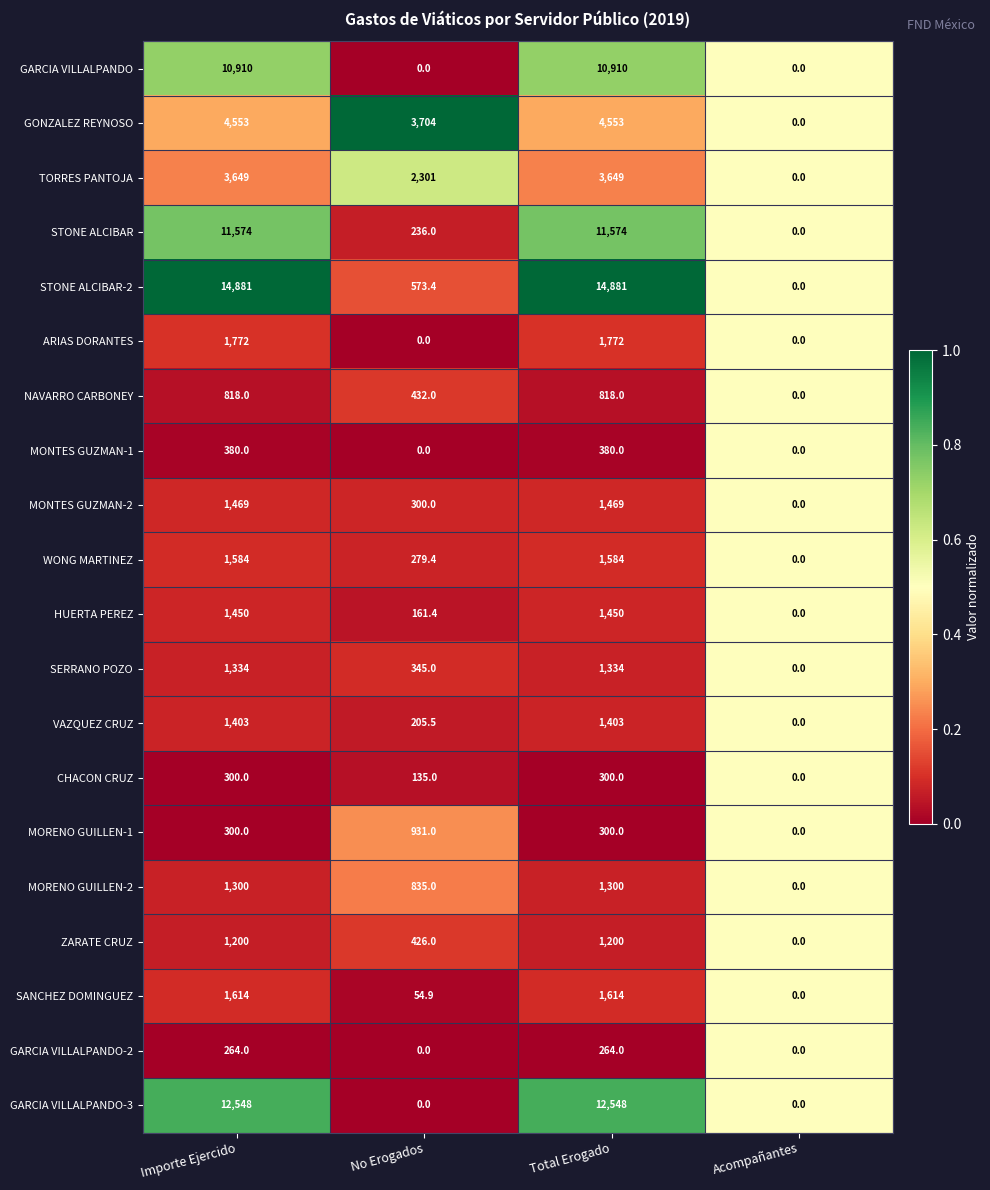

What is the approximate value of MONTES GUZMAN-2 at Importe Ejercido?

1469.0